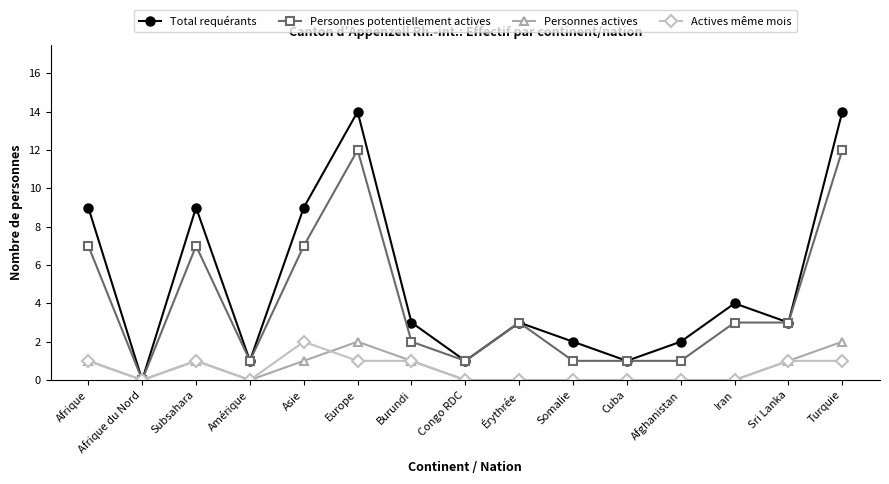

Which category has the highest value in the Actives même mois series?

Asie